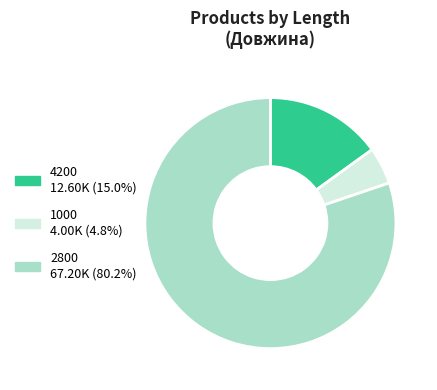

Between 2800 and 4200, which is larger?

2800